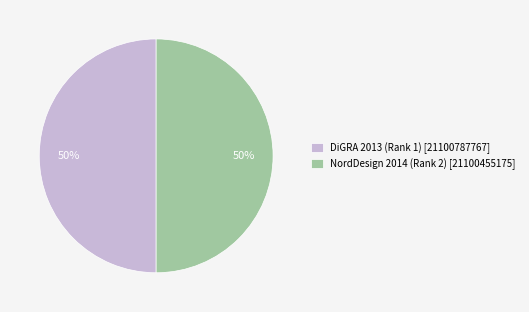

To the nearest percent, what is the average slice percentage?

50%